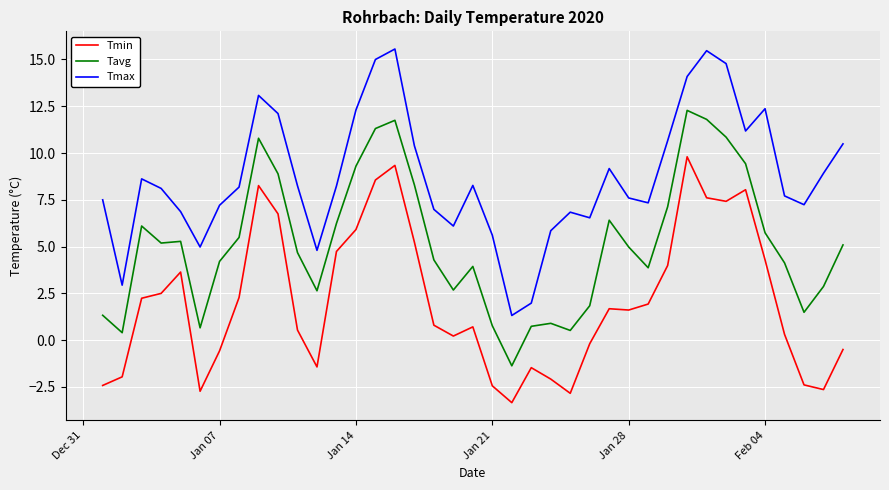

List the series in order of their peak value, highest first.

Tmax, Tavg, Tmin